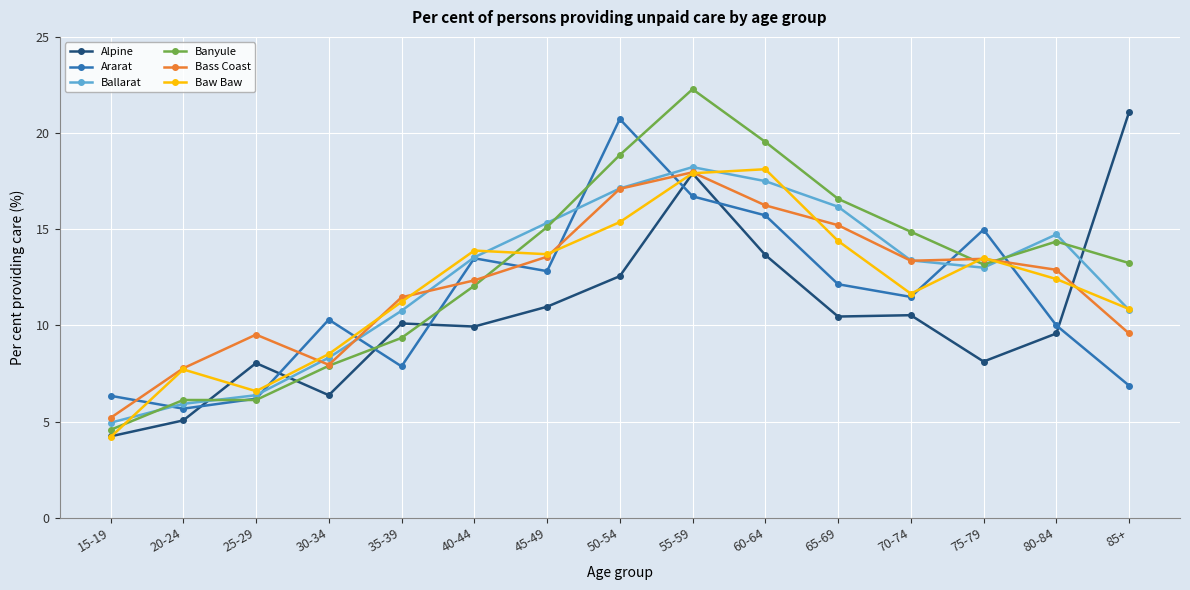

Is it true that Ararat equals 15.7 at 60-64?

True